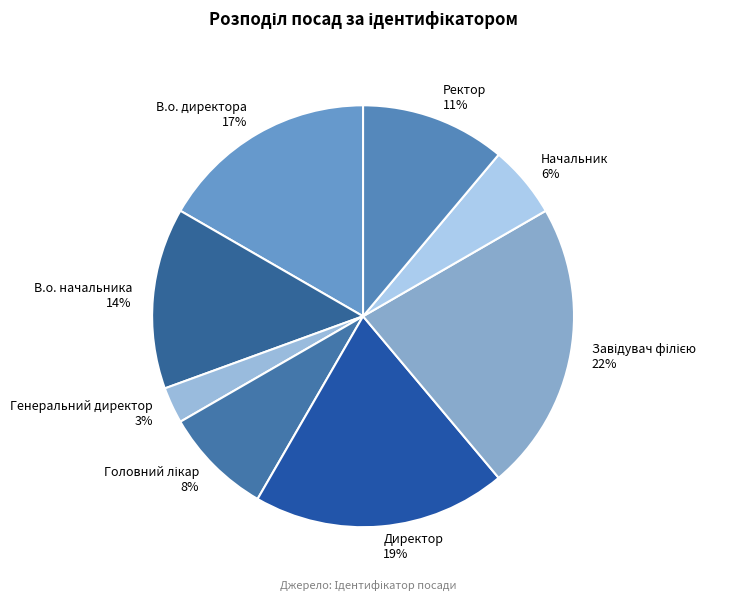

Which has a higher value, В.о. начальника or Ректор?

В.о. начальника